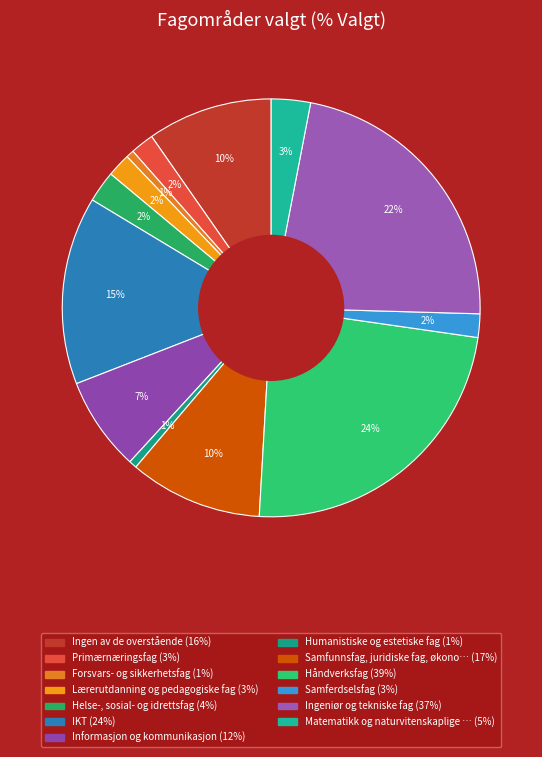

Count the number of slices in the pie.

13